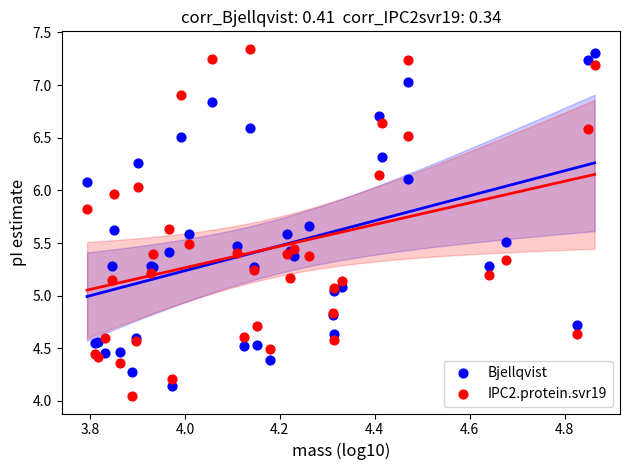

What is the X range (max minus min) for the scatter plot?

1.1